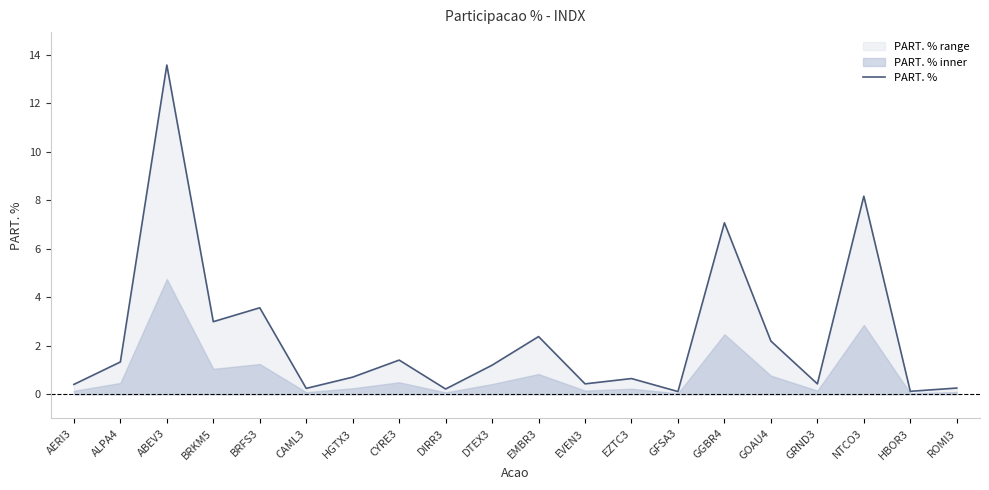

What is the sum of all values?

47.5